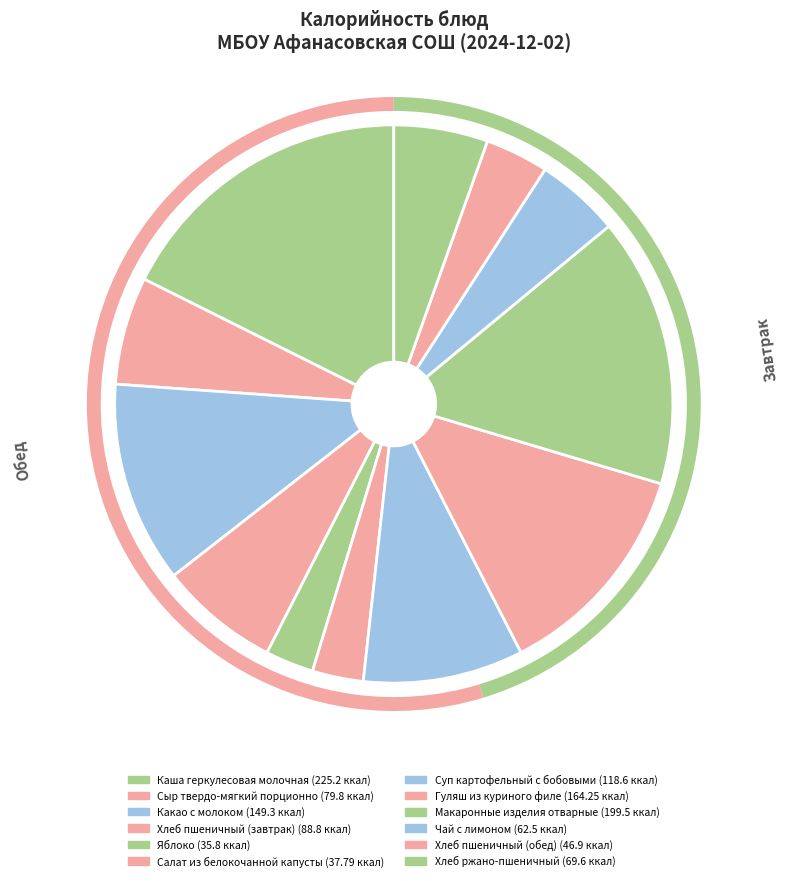

Rank the categories by value from highest to lowest.

Каша геркулесовая молочная, Макаронные изделия отварные, Гуляш из куриного филе, Какао с молоком, Суп картофельный с бобовыми, Хлеб пшеничный (завтрак), Сыр твердо-мягкий порционно, Хлеб ржано-пшеничный, Чай с лимоном, Хлеб пшеничный (обед), Салат из белокочанной капусты, Яблоко